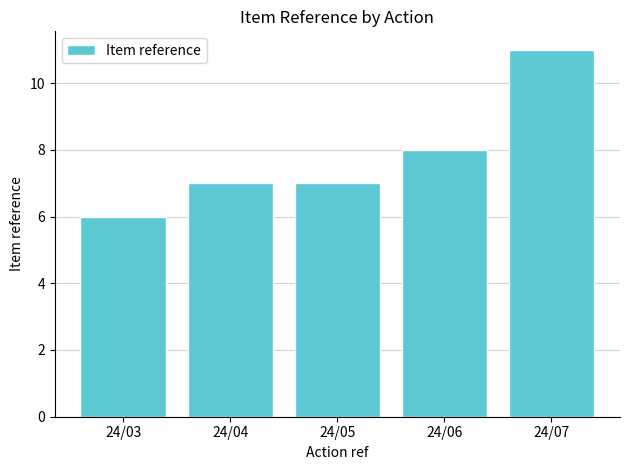

What is the difference between the values at 24/06 and 24/05?

1